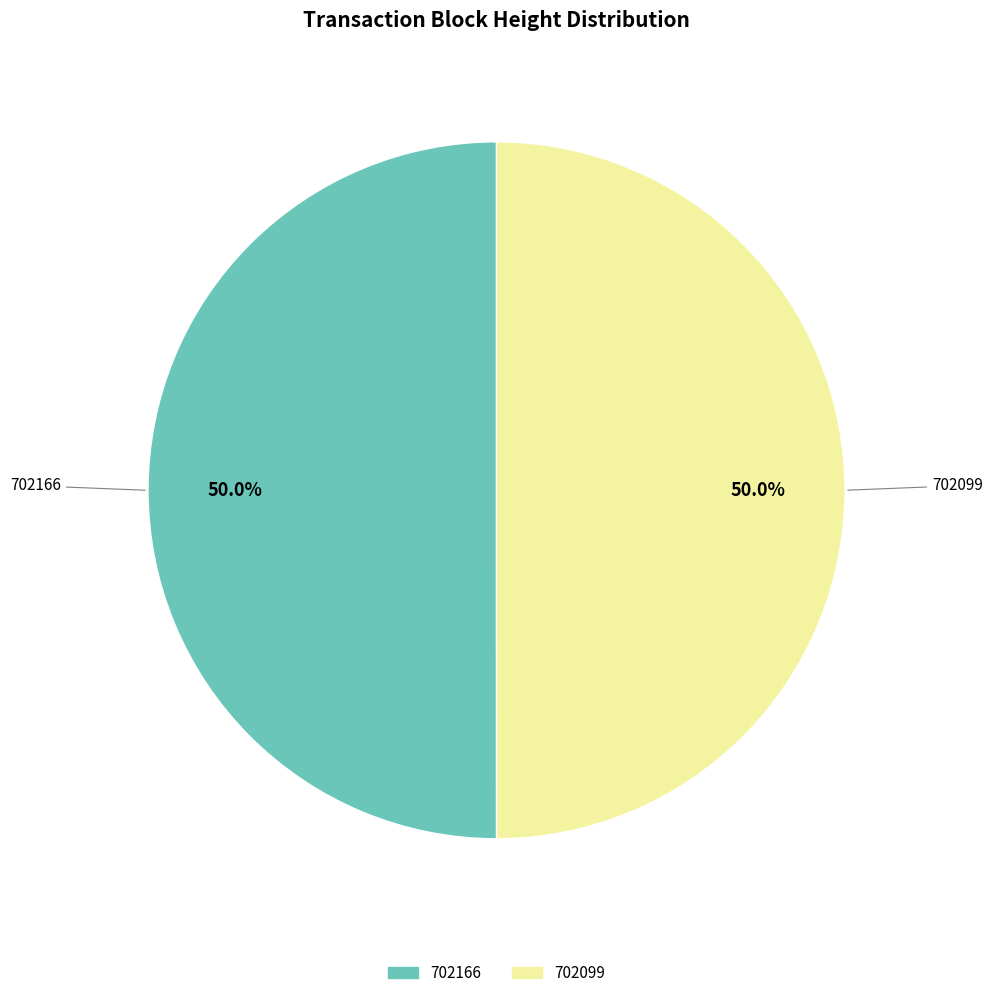

What is the ratio of the value at 702099 to the value at 702166?

1.0